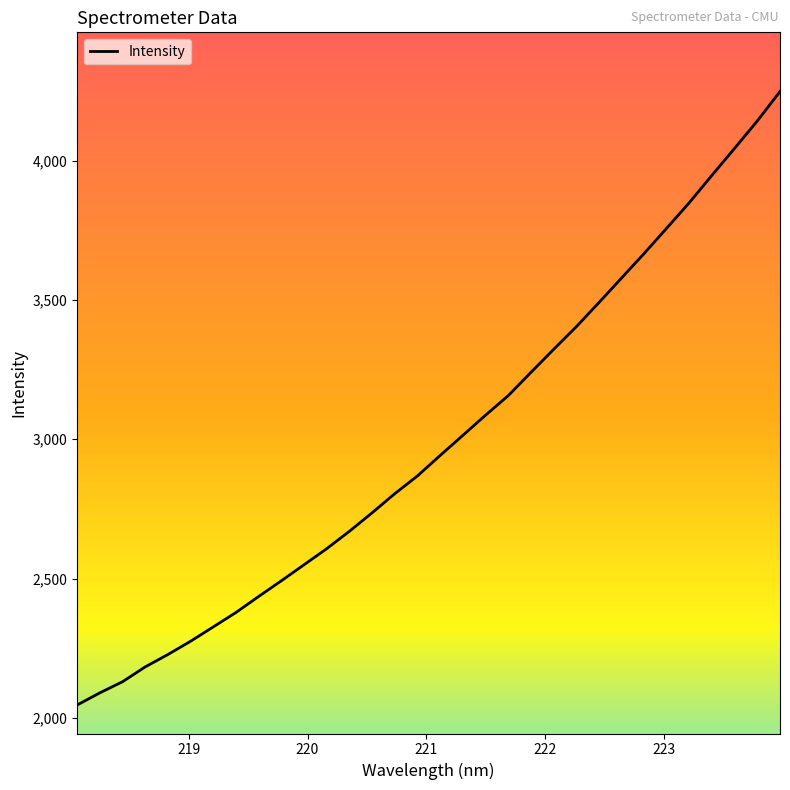

What is the smallest value displayed?

2046.0